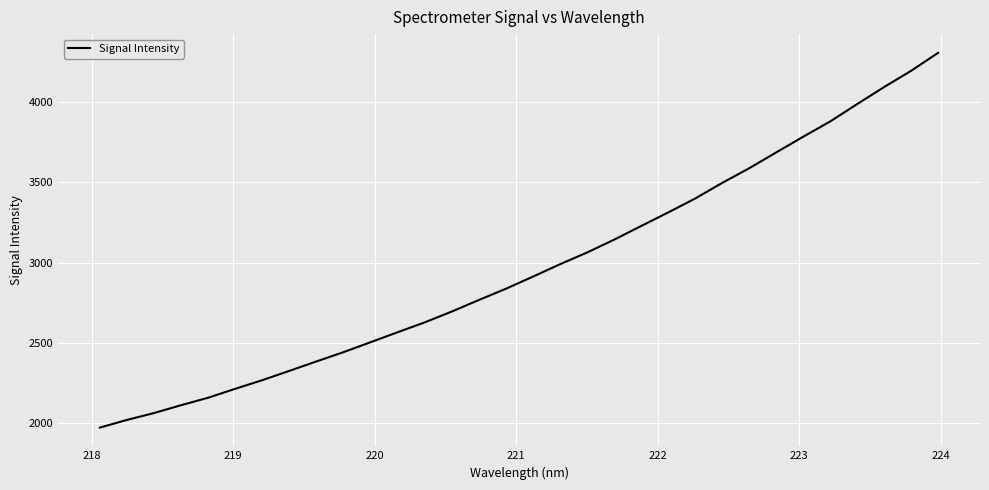

What is the smallest value displayed?

1972.6